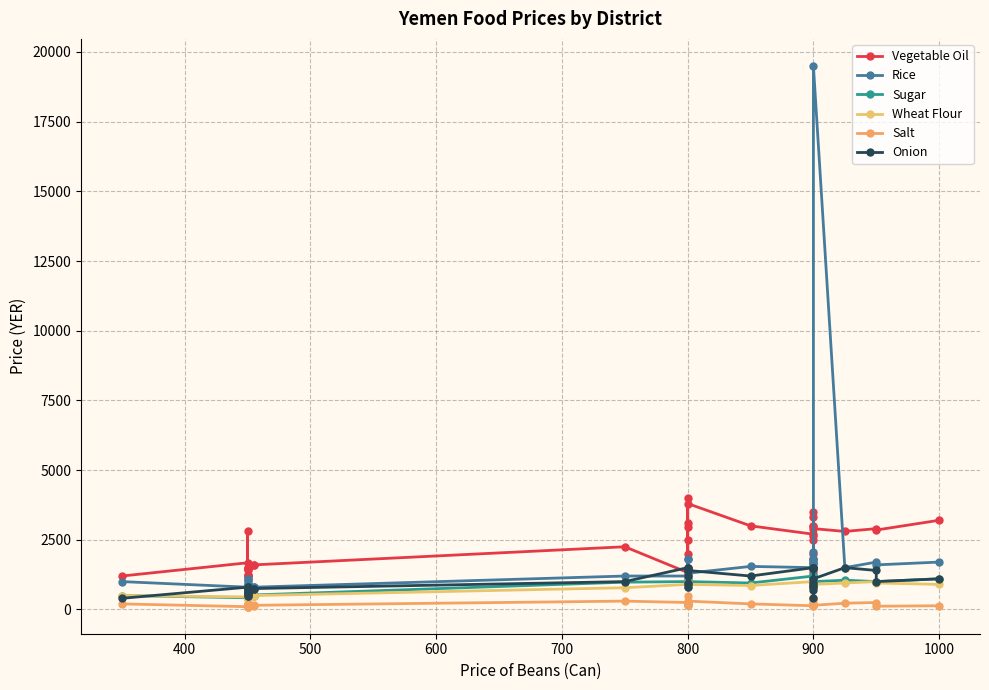

List the series in order of their peak value, lowest first.

Salt, Wheat Flour, Sugar, Onion, Vegetable Oil, Rice